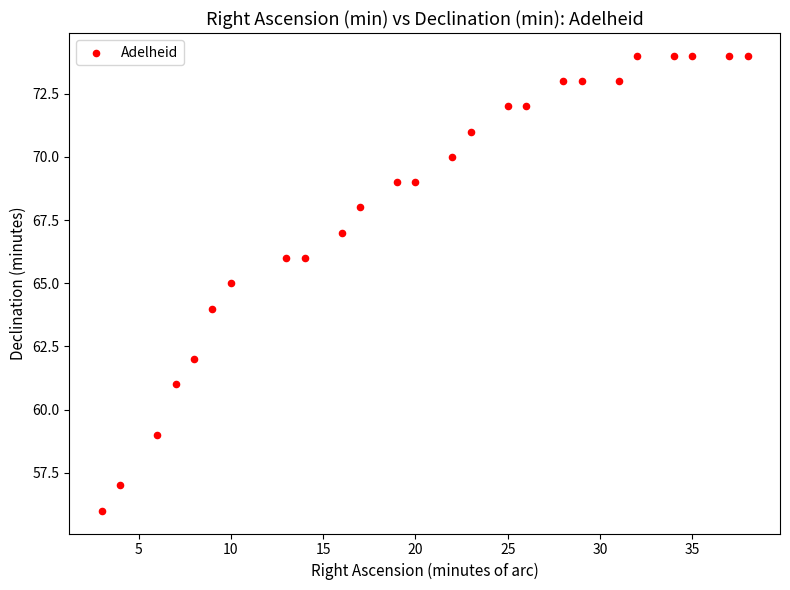

What is the range of Y values (max minus min)?

18